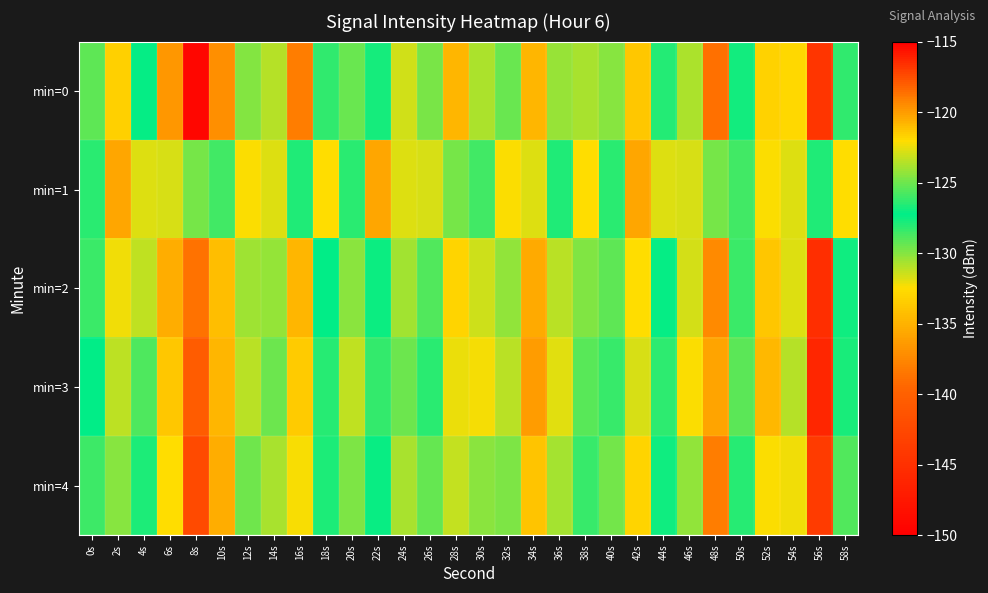

Reading right to left, what are all the values shown in this chart?

min=0: 58s=-126.2	56s=-144.5	54s=-122.0	52s=-133.1	50s=-127.7	48s=-118.6	46s=-130.9	44s=-126.6	42s=-121.3	40s=-124.5	38s=-123.8	36s=-130.3	34s=-134.7	32s=-129.4	30s=-130.7	28s=-120.8	26s=-124.8	24s=-123.0	22s=-126.8	20s=-129.4	18s=-126.2	16s=-119.0	14s=-123.6	12s=-130.0	10s=-119.6	8s=-149.2	6s=-119.9	4s=-127.3	2s=-121.7	0s=-125.3
min=1: 58s=-122.1	56s=-127.9	54s=-122.8	52s=-132.4	50s=-128.6	48s=-129.7	46s=-122.9	44s=-122.7	42s=-135.7	40s=-126.4	38s=-122.1	36s=-127.9	34s=-122.8	32s=-132.4	30s=-128.6	28s=-129.7	26s=-122.9	24s=-122.7	22s=-135.7	20s=-126.4	18s=-122.1	16s=-127.9	14s=-122.8	12s=-132.4	10s=-128.6	8s=-129.7	6s=-122.9	4s=-122.7	2s=-135.7	0s=-126.4
min=2: 58s=-127.0	56s=-145.2	54s=-122.7	52s=-133.8	50s=-128.4	48s=-119.4	46s=-131.6	44s=-127.4	42s=-122.1	40s=-125.3	38s=-124.6	36s=-131.1	34s=-135.4	32s=-130.2	30s=-131.5	28s=-121.7	26s=-125.6	24s=-124.0	22s=-127.5	20s=-130.1	18s=-127.3	16s=-120.8	14s=-124.2	12s=-130.5	10s=-121.1	8s=-138.7	6s=-120.5	4s=-131.2	2s=-122.3	0s=-128.5
min=3: 58s=-127.8	56s=-146.0	54s=-123.5	52s=-134.6	50s=-129.2	48s=-120.2	46s=-132.4	44s=-128.2	42s=-122.9	40s=-126.1	38s=-125.4	36s=-131.9	34s=-136.2	32s=-131.0	30s=-132.3	28s=-122.5	26s=-126.4	24s=-125.0	22s=-128.3	20s=-131.2	18s=-128.0	16s=-121.5	14s=-125.1	12s=-131.0	10s=-120.8	8s=-140.5	6s=-121.3	4s=-128.9	2s=-123.4	0s=-127.2
min=4: 58s=-125.6	56s=-143.8	54s=-122.3	52s=-132.4	50s=-128.0	48s=-119.0	46s=-130.2	44s=-126.9	42s=-121.7	40s=-124.9	38s=-126.2	36s=-130.7	34s=-134.0	32s=-129.8	30s=-130.1	28s=-123.3	26s=-125.2	24s=-123.8	22s=-127.1	20s=-129.9	18s=-126.7	16s=-122.2	14s=-123.8	12s=-129.5	10s=-120.5	8s=-142.3	6s=-122.1	4s=-126.7	2s=-124.5	0s=-126.0